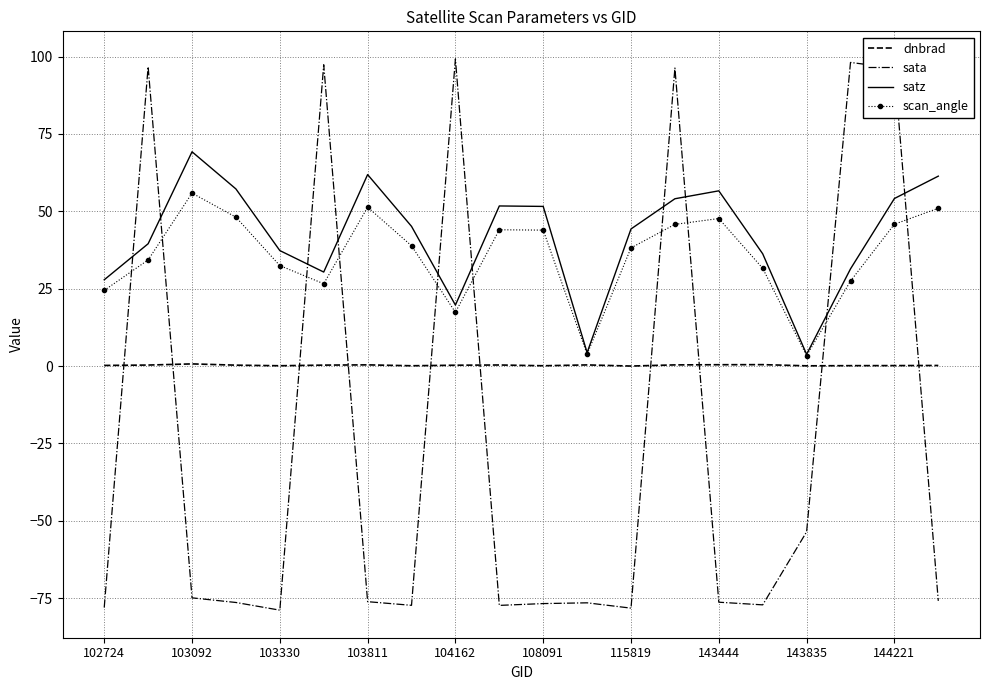

Rank the series by their maximum value, from highest to lowest.

sata, satz, scan_angle, dnbrad